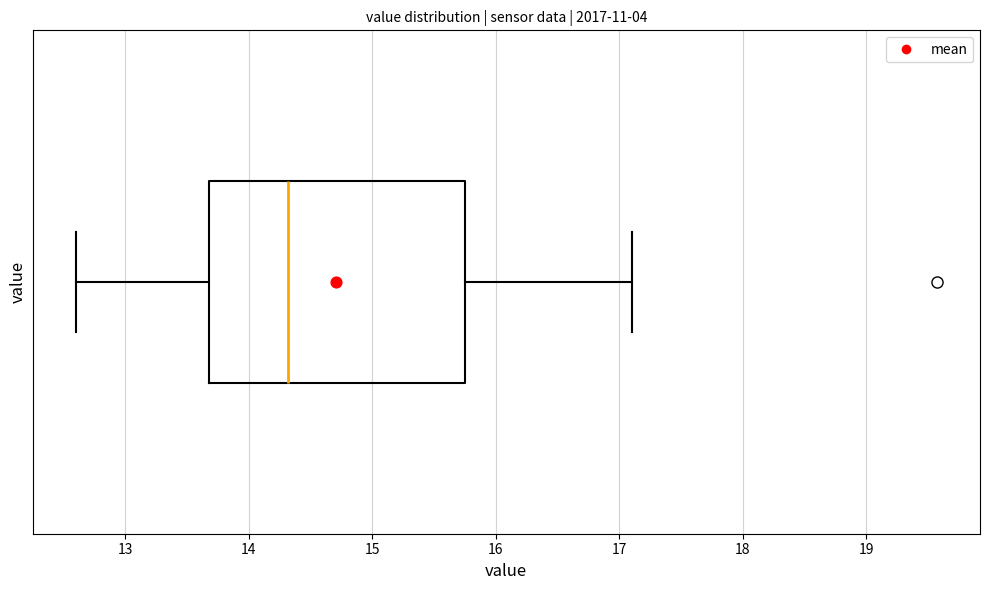

Read this box plot against the x-axis: the position of the median line, the range covered by the box, and the ends of both whiskers. The values are not printed on the chart, so give them approximately, as read against the axis.

median 14.3, box 13.7 to 15.8, whiskers 12.6 to 17.1